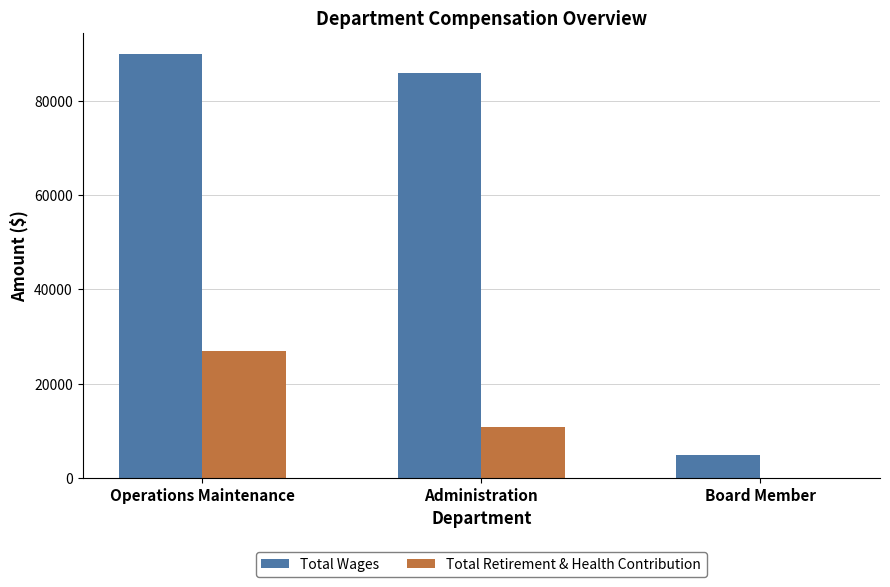

True or false: Total Retirement & Health Contribution has a value of 5110 at Administration.

False